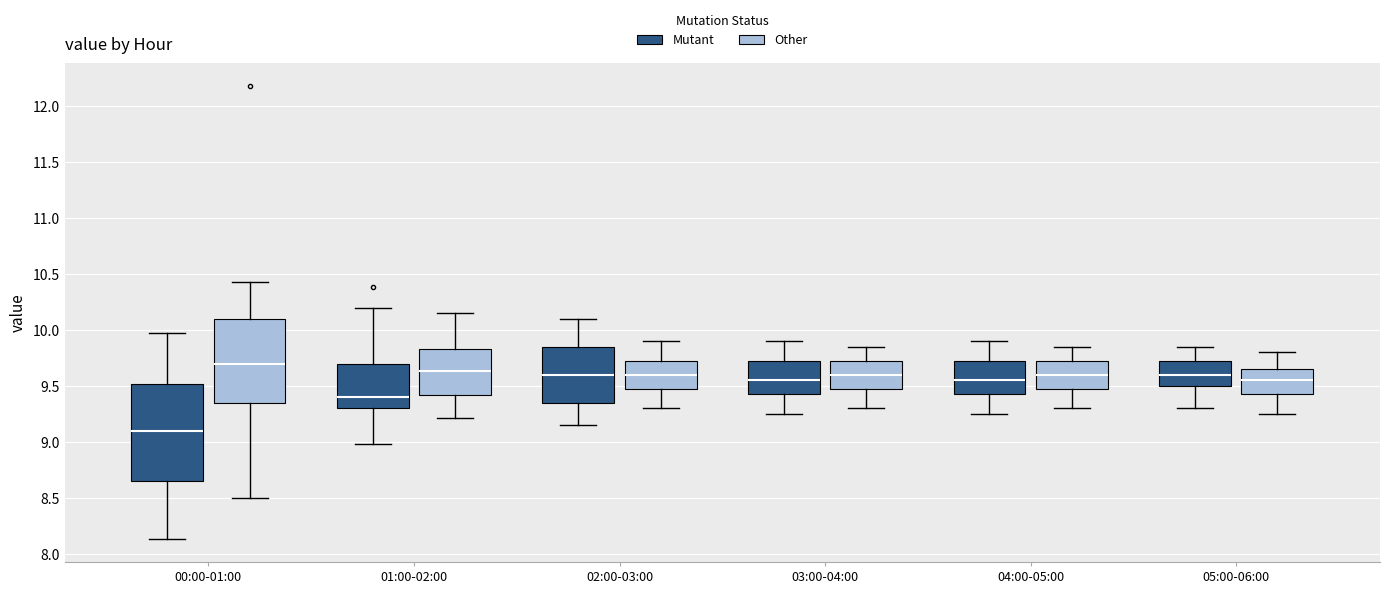

Reading left to right, read every box against the y-axis: the position of its median line, the range the box covers, and the ends of its whiskers. The values are not printed on the chart, so give them approximately, as read against the axis.

00:00-01:00 (Mutant): median 9.10, box 8.65 to 9.50, whiskers 8.15 to 9.95
00:00-01:00 (Other): median 9.70, box 9.35 to 10.10, whiskers 8.50 to 10.45
01:00-02:00 (Mutant): median 9.40, box 9.30 to 9.70, whiskers 9.00 to 10.20
01:00-02:00 (Other): median 9.65, box 9.40 to 9.85, whiskers 9.20 to 10.15
02:00-03:00 (Mutant): median 9.60, box 9.35 to 9.85, whiskers 9.15 to 10.10
02:00-03:00 (Other): median 9.60, box 9.50 to 9.75, whiskers 9.30 to 9.90
03:00-04:00 (Mutant): median 9.55, box 9.45 to 9.75, whiskers 9.25 to 9.90
03:00-04:00 (Other): median 9.60, box 9.50 to 9.75, whiskers 9.30 to 9.85
04:00-05:00 (Mutant): median 9.55, box 9.45 to 9.75, whiskers 9.25 to 9.90
04:00-05:00 (Other): median 9.60, box 9.50 to 9.75, whiskers 9.30 to 9.85
05:00-06:00 (Mutant): median 9.60, box 9.50 to 9.75, whiskers 9.30 to 9.85
05:00-06:00 (Other): median 9.55, box 9.45 to 9.65, whiskers 9.25 to 9.80